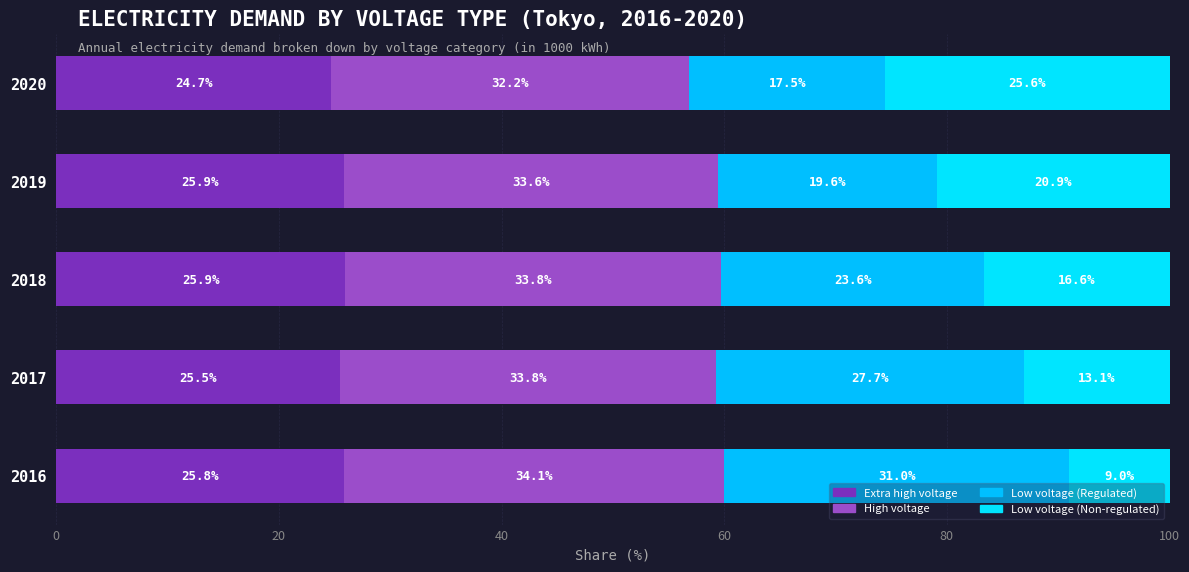

What is the average value of the Low voltage (Regulated) series?

23.9